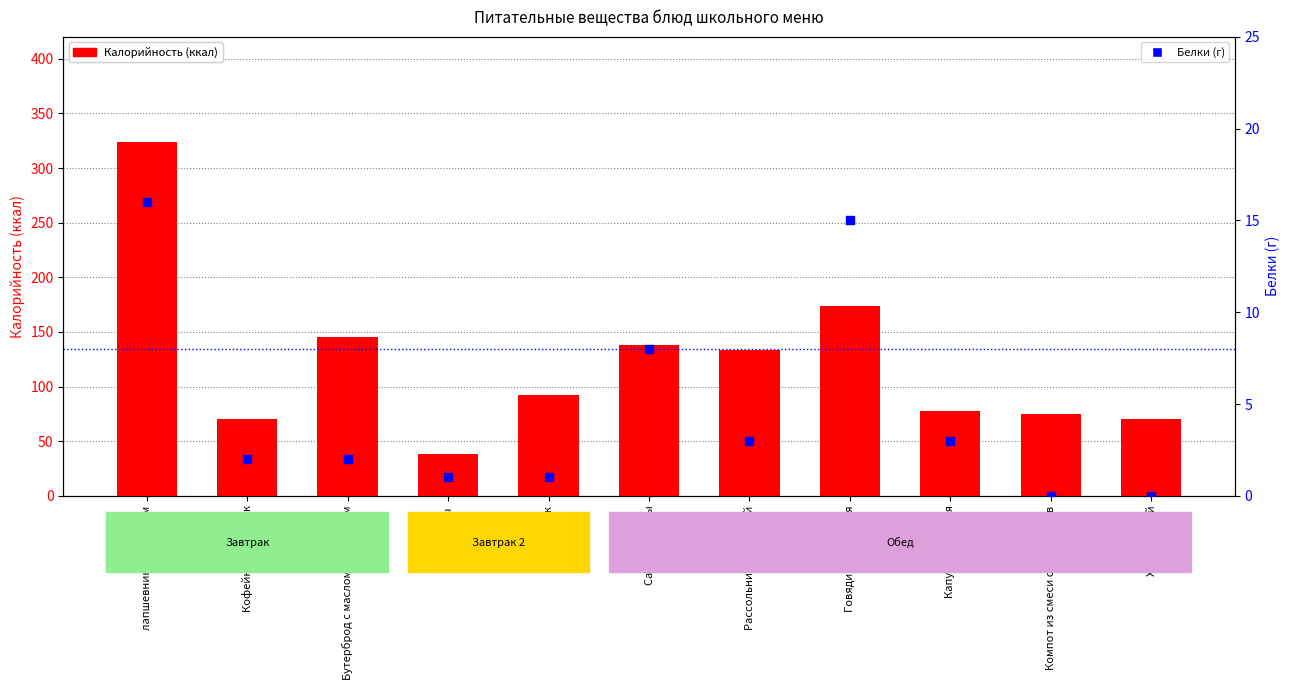

Which series reaches the minimum Y coordinate?

Белки (г)